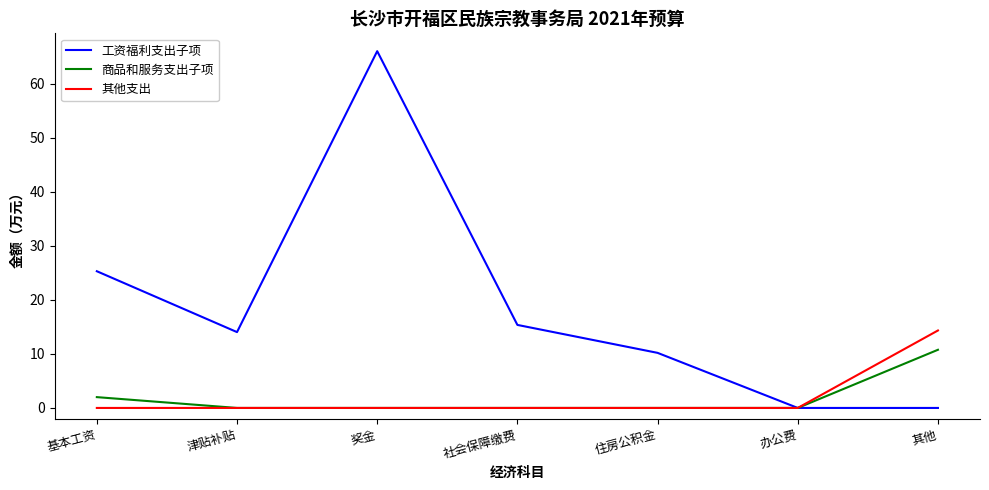

What is the difference between the maximum and second lowest values in the 工资福利支出子项 series?

66.0